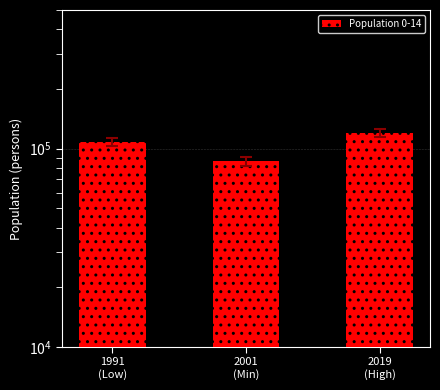

Reading left to right, transcribe all the data shown in this chart.

1991
(Low)=108276	2001
(Min)=86149	2019
(High)=119923